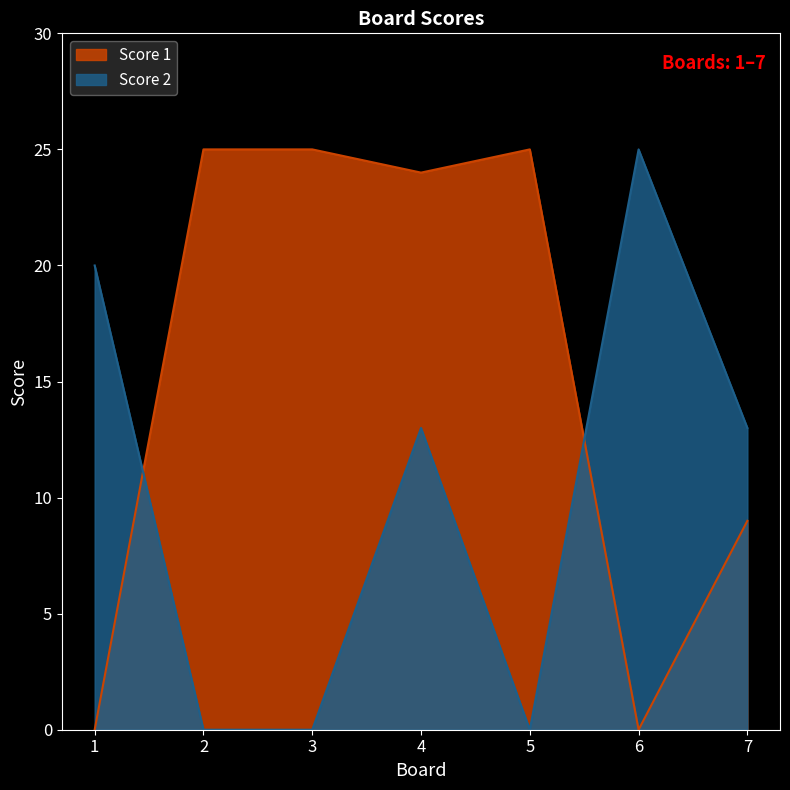

True or false: Score 1 and Score 2 cross at least once.

True